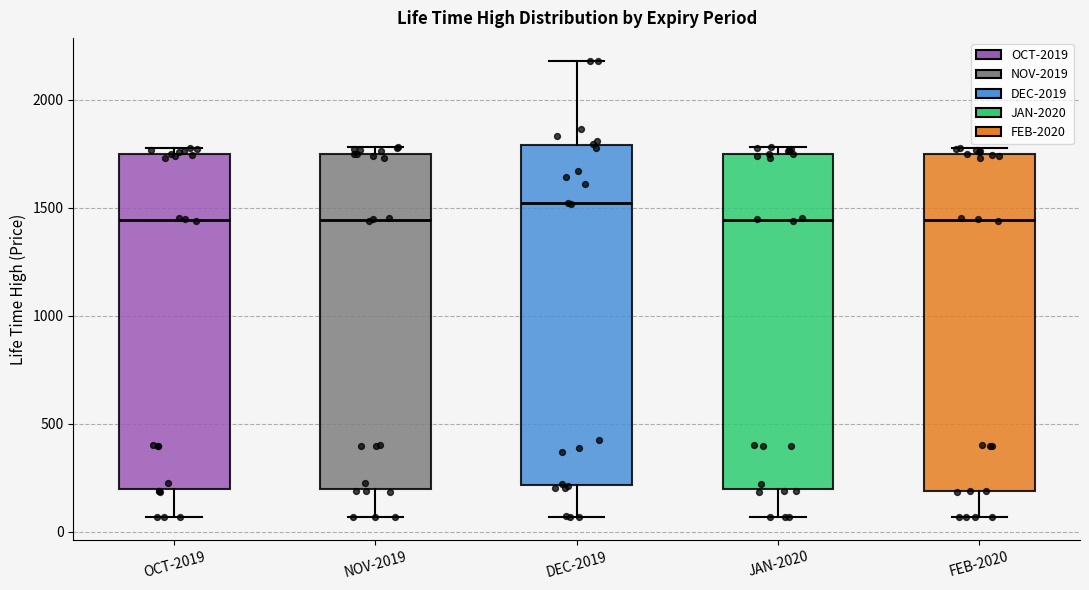

Reading left to right, read every box against the y-axis: the position of its median line, the range the box covers, and the ends of its whiskers. The values are not printed on the chart, so give them approximately, as read against the axis.

OCT-2019: median 1450, box 200 to 1750, whiskers 50 to 1800
NOV-2019: median 1450, box 200 to 1750, whiskers 50 to 1800
DEC-2019: median 1500, box 200 to 1800, whiskers 50 to 2200
JAN-2020: median 1450, box 200 to 1750, whiskers 50 to 1800
FEB-2020: median 1450, box 200 to 1750, whiskers 50 to 1800